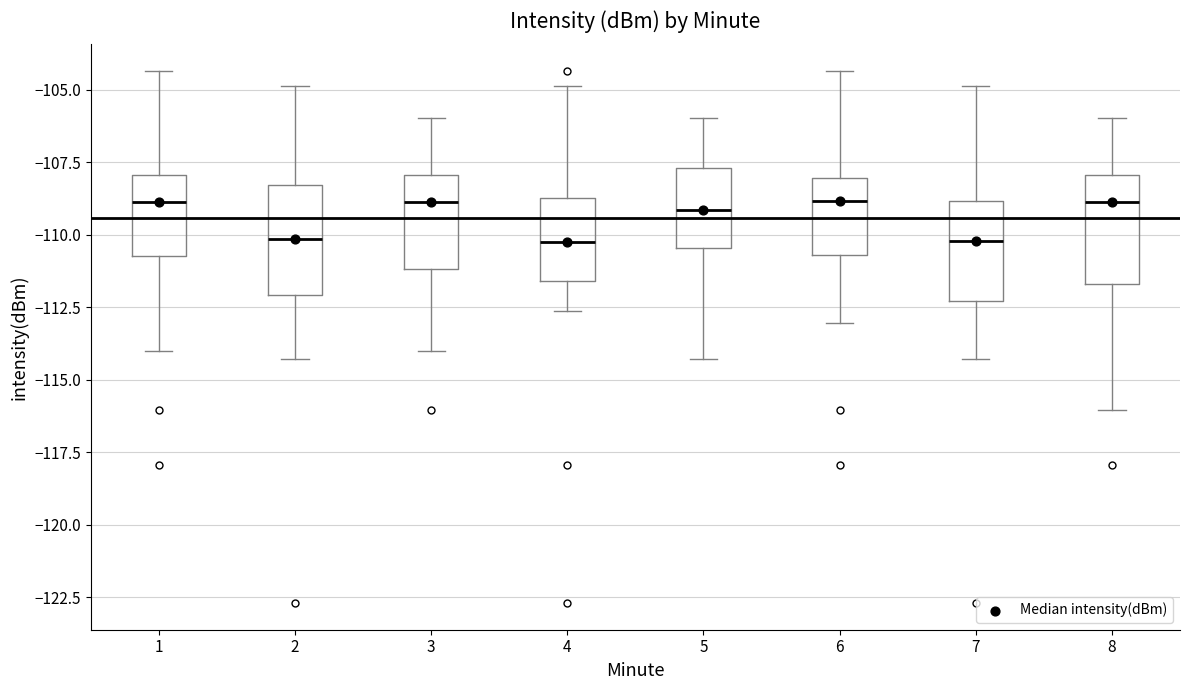

Reading left to right, transcribe this box plot: for each box, give where its median line is, the range the box spans, and where its two whiskers end, as read against the y-axis. The values are not printed on the chart, so give them approximately, as read against the axis.

1: median -109.0, box -110.5 to -108.0, whiskers -114.0 to -104.5
2: median -110.0, box -112.0 to -108.5, whiskers -114.5 to -105.0
3: median -109.0, box -111.0 to -108.0, whiskers -114.0 to -106.0
4: median -110.5, box -111.5 to -108.5, whiskers -112.5 to -105.0
5: median -109.0, box -110.5 to -107.5, whiskers -114.5 to -106.0
6: median -109.0, box -110.5 to -108.0, whiskers -113.0 to -104.5
7: median -110.0, box -112.5 to -109.0, whiskers -114.5 to -105.0
8: median -109.0, box -111.5 to -108.0, whiskers -116.0 to -106.0